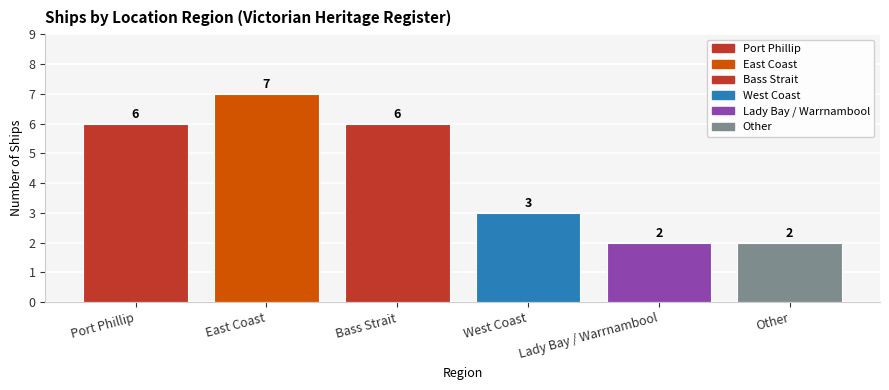

What is the maximum value shown in the chart?

7